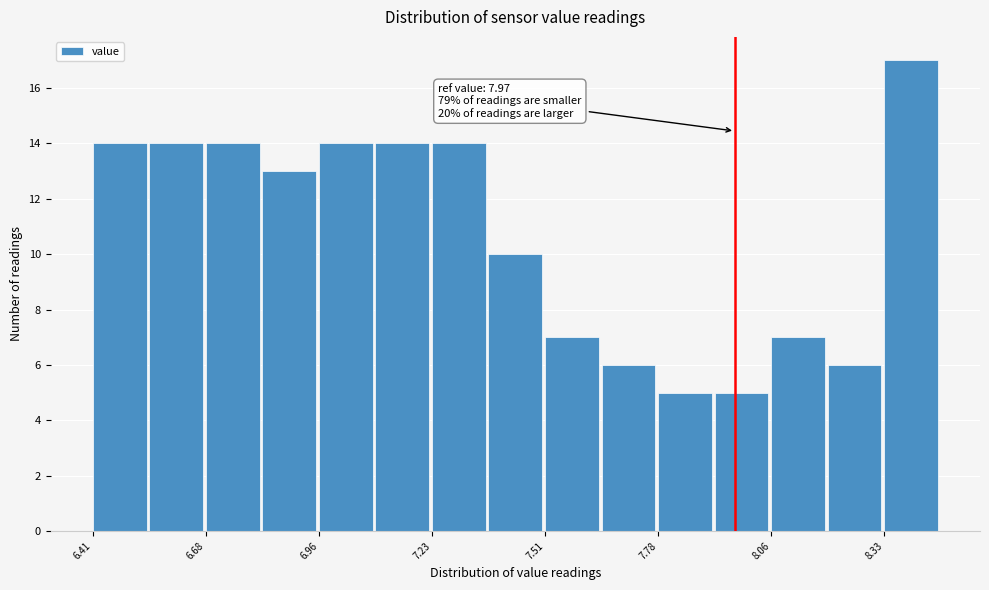

Read against the x-axis, roughly where is the centre of the tallest bar?

8.40